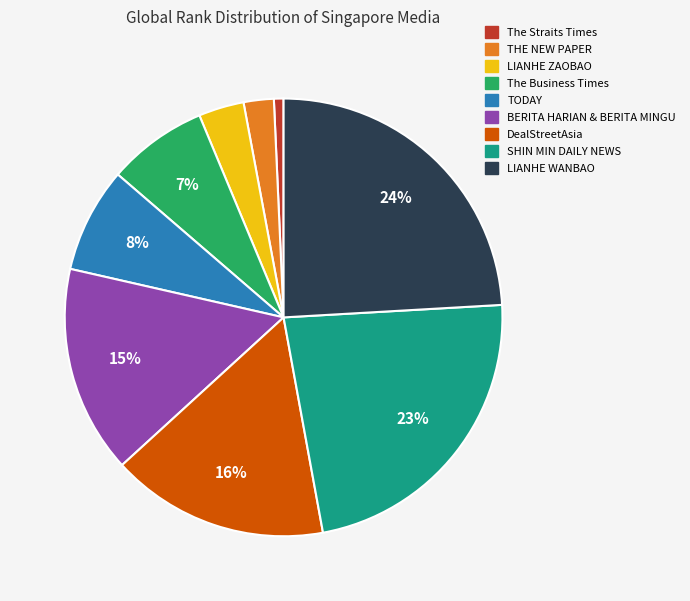

Which has a higher value, TODAY or DealStreetAsia?

DealStreetAsia